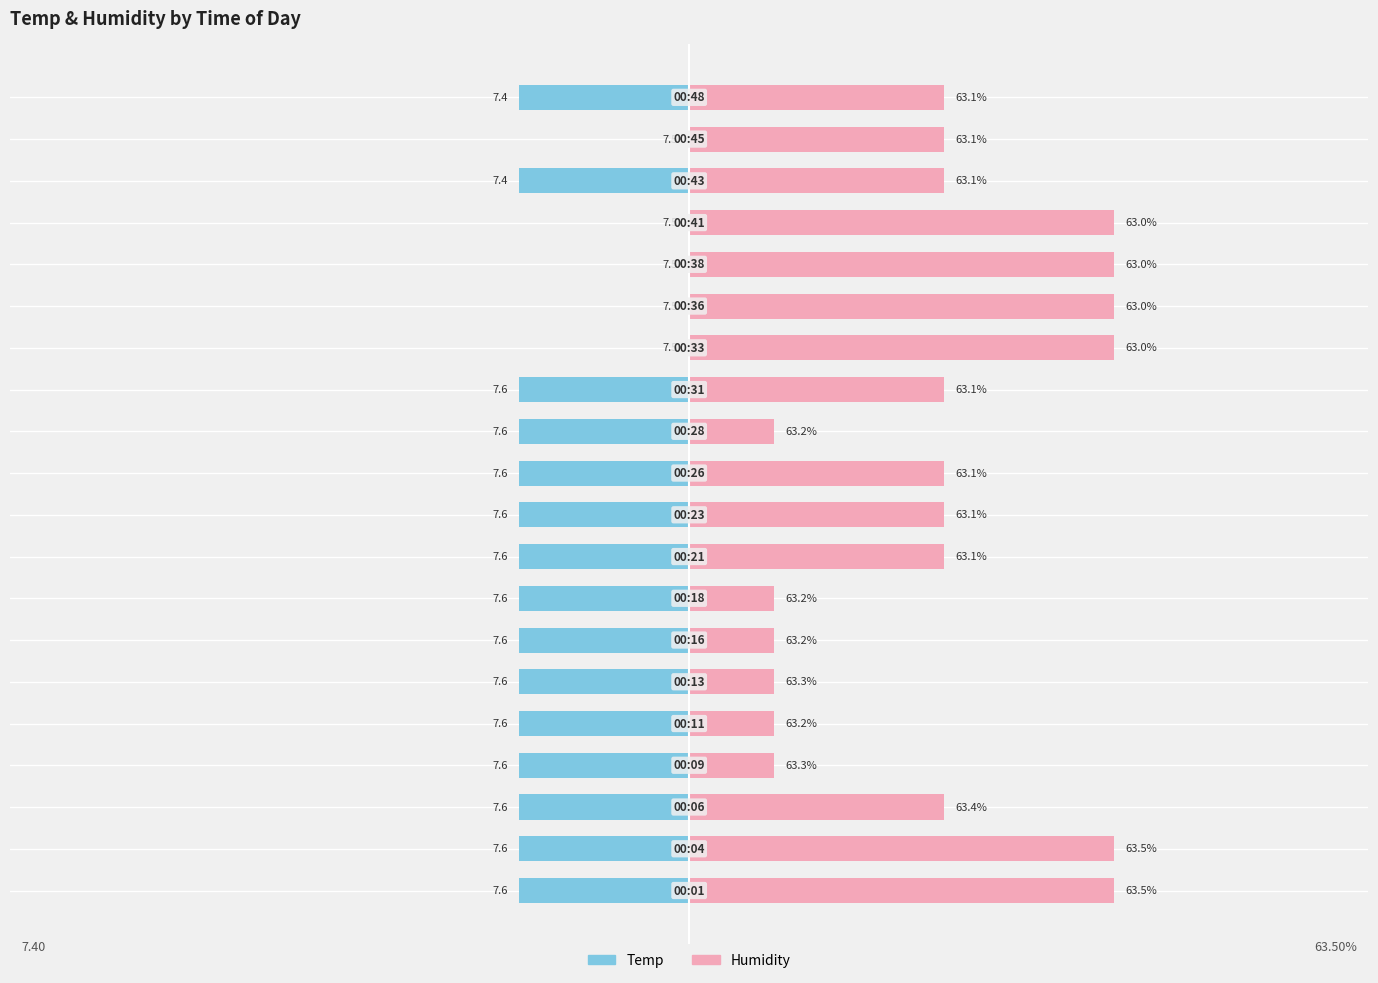

Rank the series at 0 from highest to lowest value.

Humidity, Temp